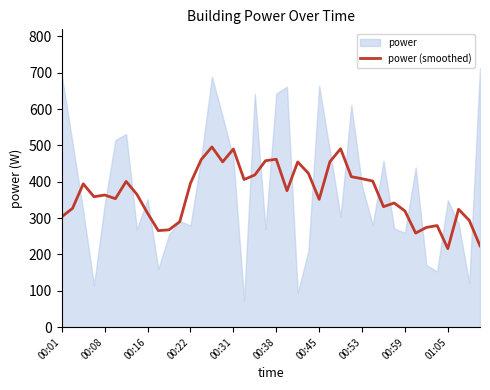

What is the minimum value for power (smoothed)?

215.9